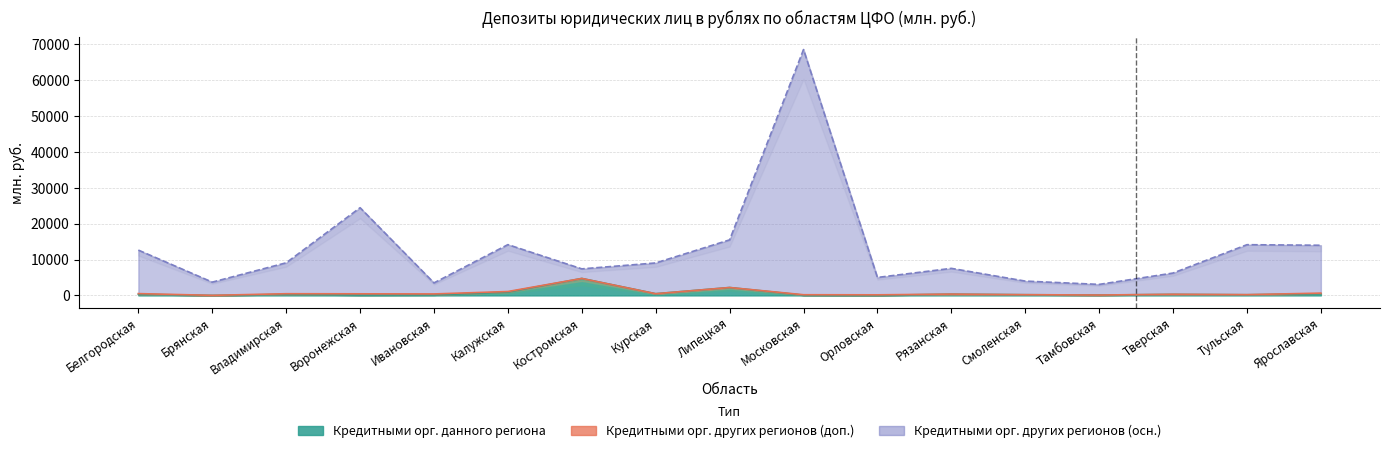

True or false: Кредитными орг. других регионов (2) and Кредитными орг. данного региона cross at least once.

False